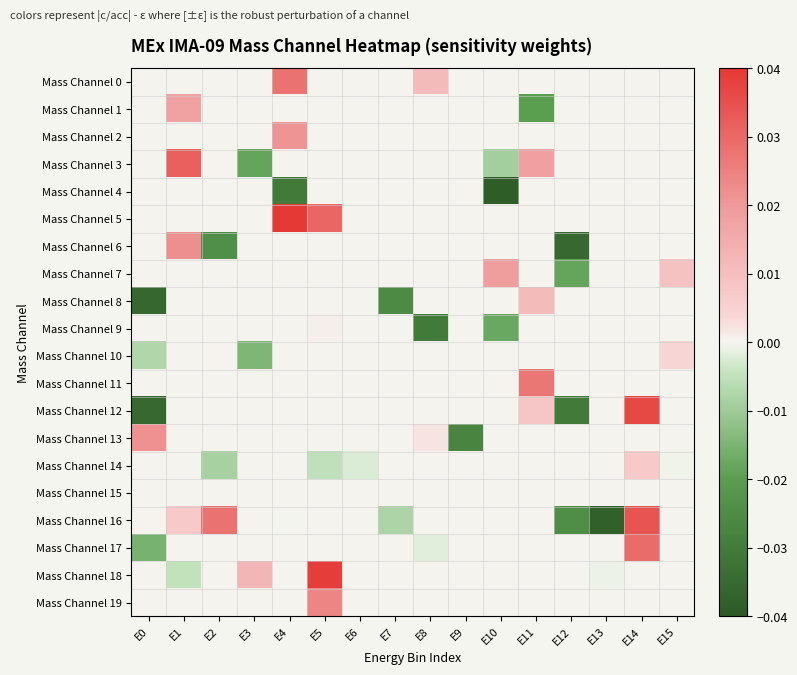

Rank the series by their maximum value, from highest to lowest.

Mass Channel 5, Mass Channel 18, Mass Channel 12, Mass Channel 16, Mass Channel 3, Mass Channel 17, Mass Channel 0, Mass Channel 11, Mass Channel 19, Mass Channel 6, Mass Channel 13, Mass Channel 2, Mass Channel 7, Mass Channel 1, Mass Channel 8, Mass Channel 14, Mass Channel 10, Mass Channel 9, Mass Channel 4, Mass Channel 15